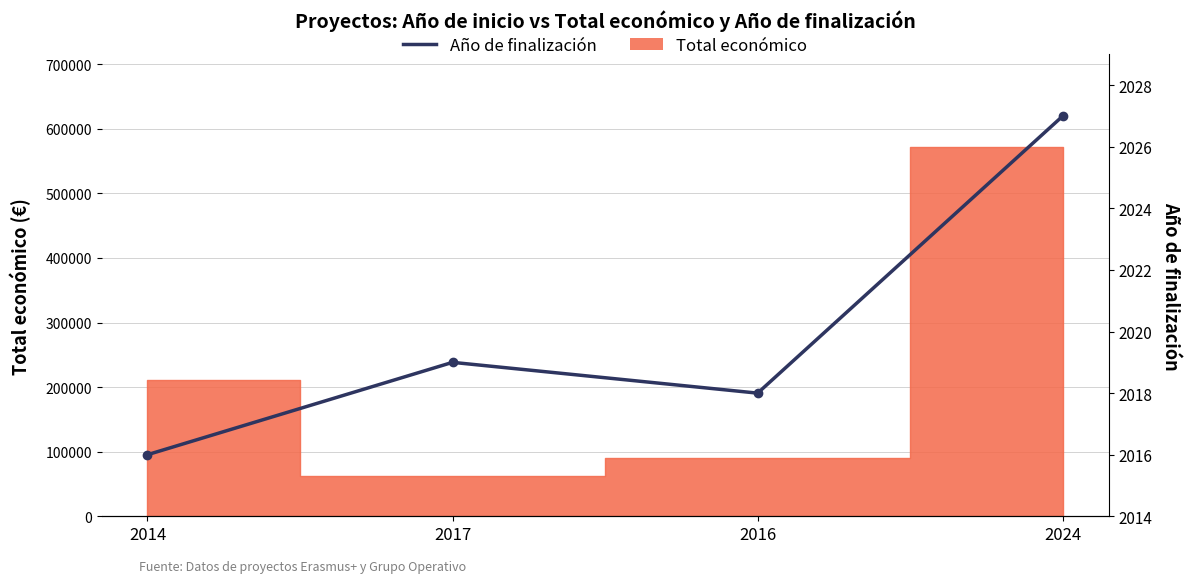

How many points are higher than both their immediate neighbors (excluding endpoints)?

1